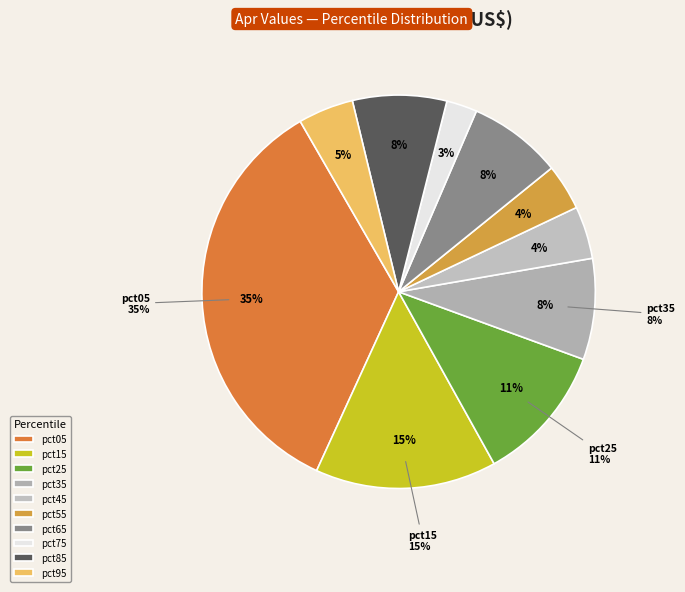

What is the largest slice in the pie chart?

pct05